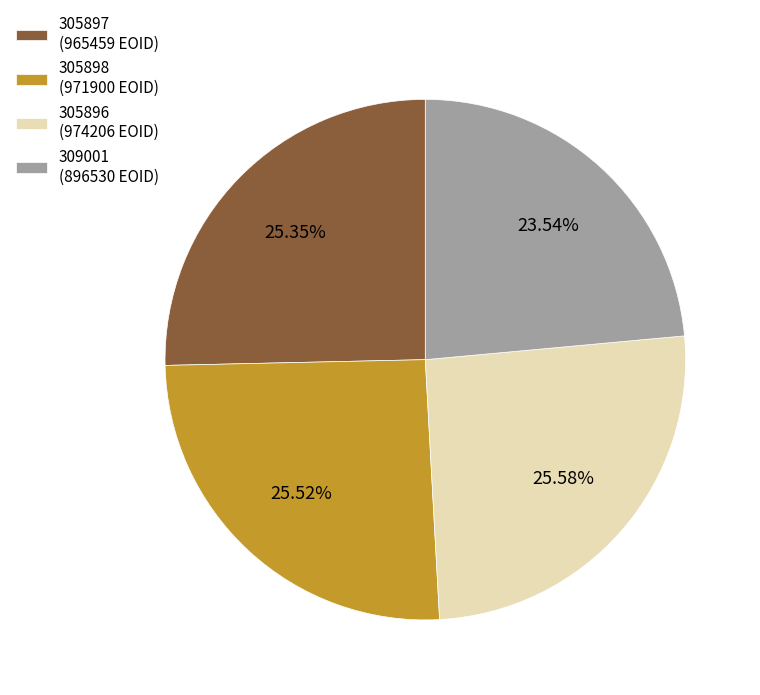

To the nearest percent, what is the difference between the 309001 and 305898 slice percentages?

2%